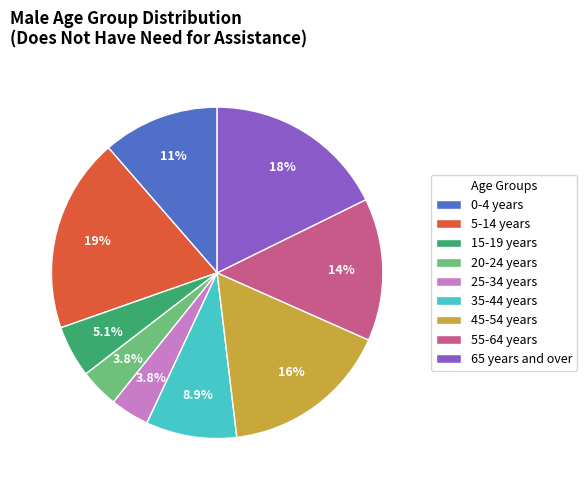

Which slice is the largest?

5-14 years